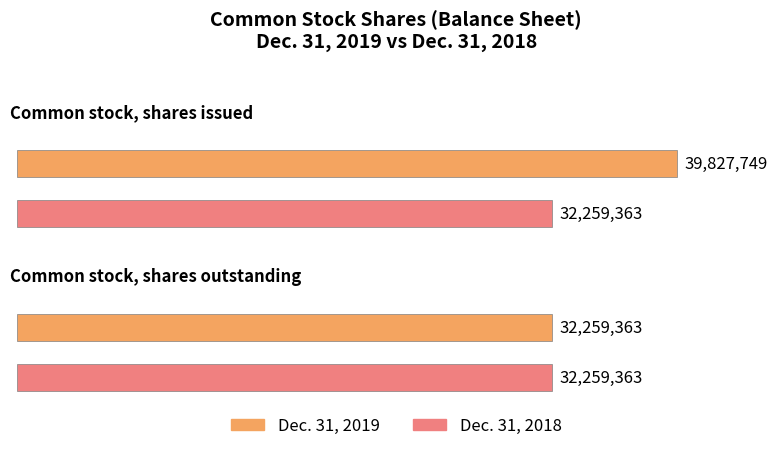

Reading left to right, extract all data points from this chart.

Dec. 31, 2019: 39827749	32259363
Dec. 31, 2018: 32259363	32259363